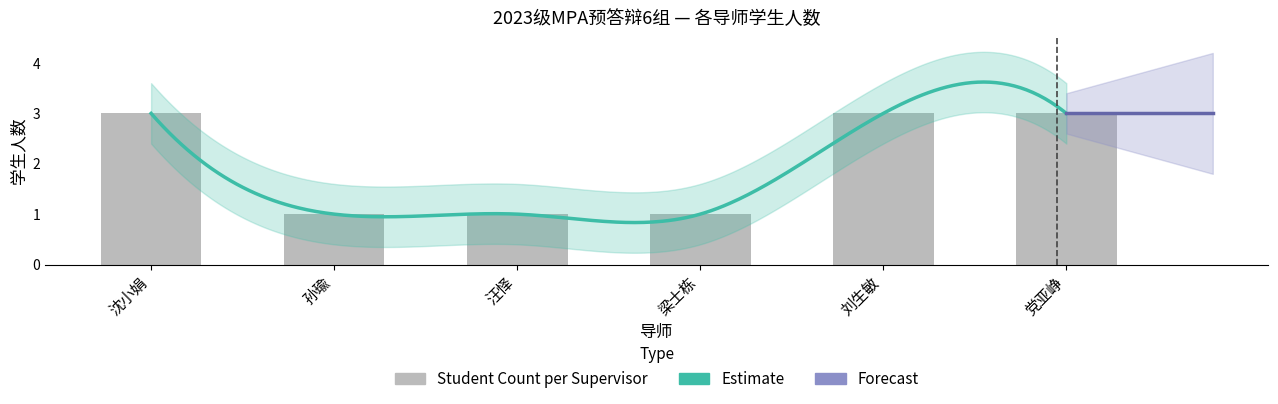

Reading right to left, extract all data points from this chart.

3	3	1	1	1	3